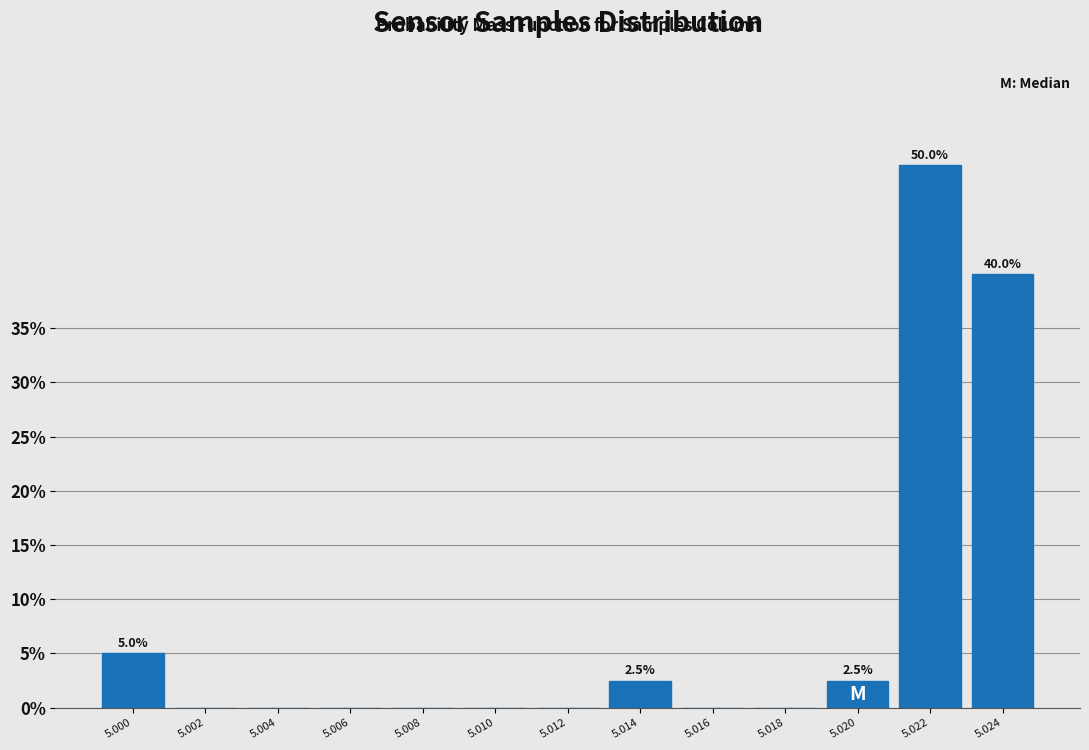

Reading right to left, what are all the values shown in this chart?

5.024=40.0	5.022=50.0	5.020=2.5	5.018=0.0	5.016=0.0	5.014=2.5	5.012=0.0	5.010=0.0	5.008=0.0	5.006=0.0	5.004=0.0	5.002=0.0	5.000=5.0